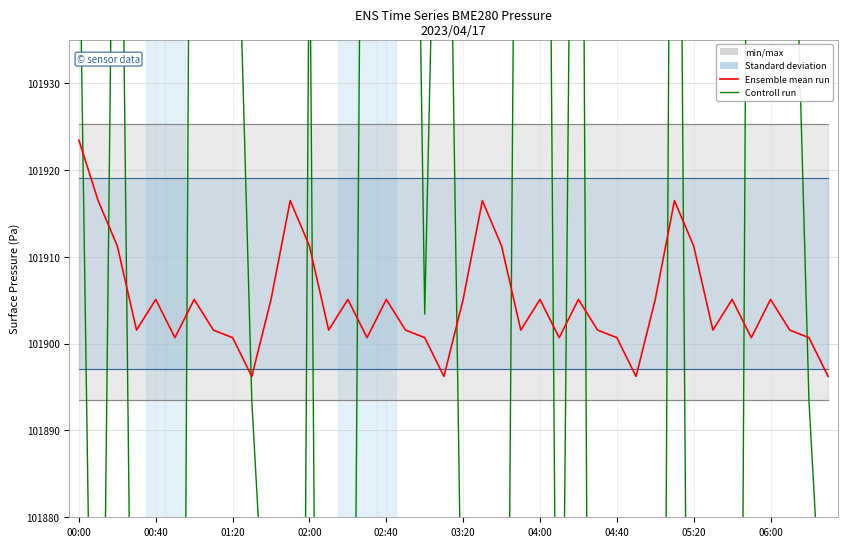

How many intersections are there between Controll run and Ensemble mean run?

17